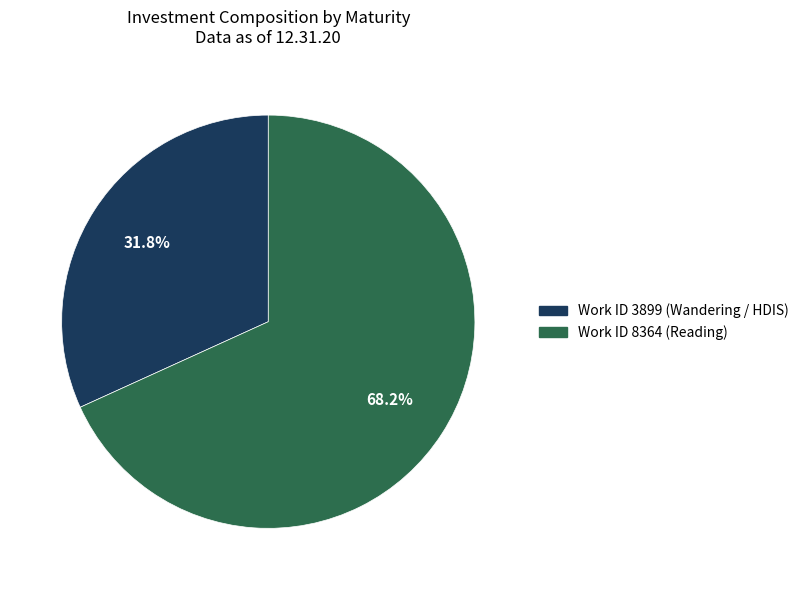

To the nearest percent, what is the difference between the Work ID 8364 (Reading) and Work ID 3899 (Wandering / HDIS) slice percentages?

36%